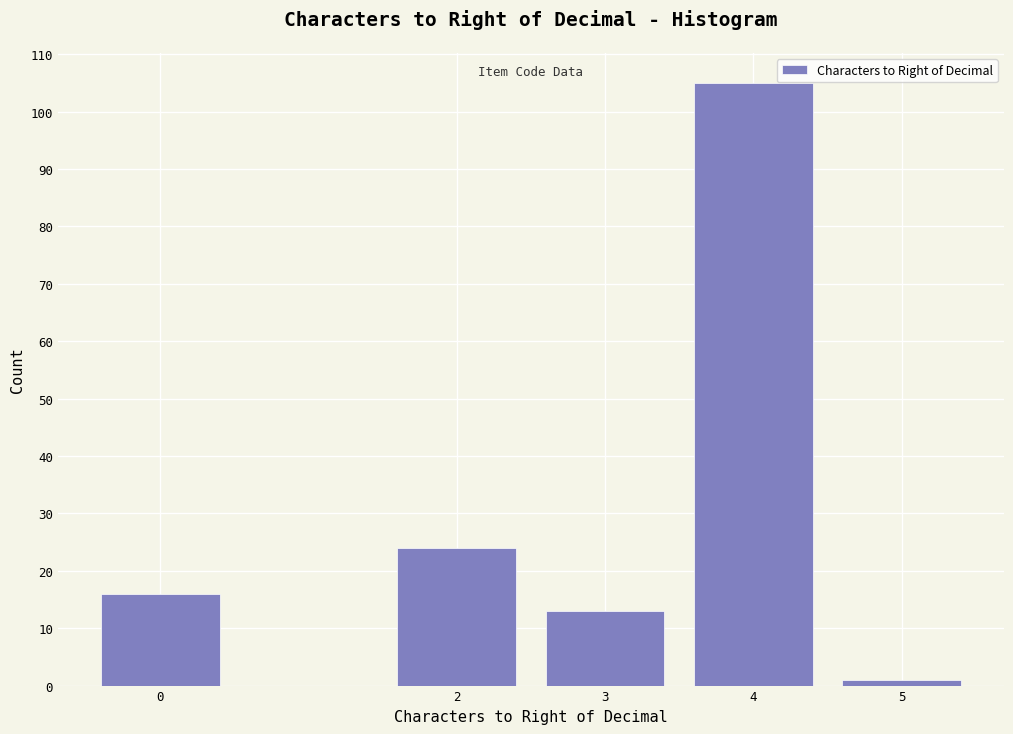

Reading left to right, list all the values displayed in this chart.

0=16	2=24	3=13	4=105	5=1